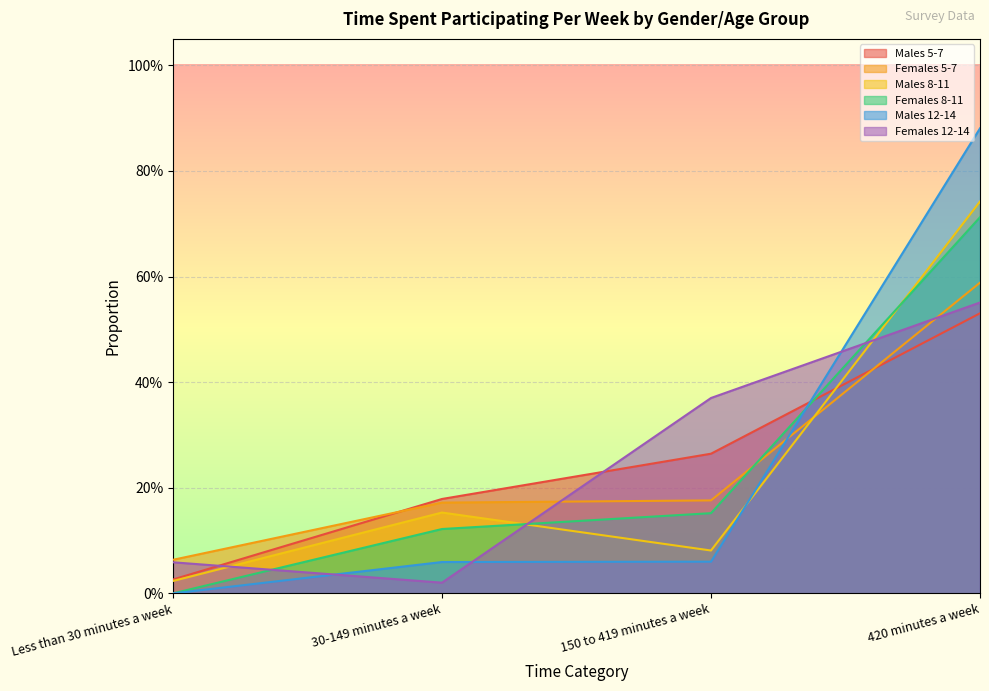

Where is Females 5-7 nearest to the value 0?

Less than 30 minutes a week